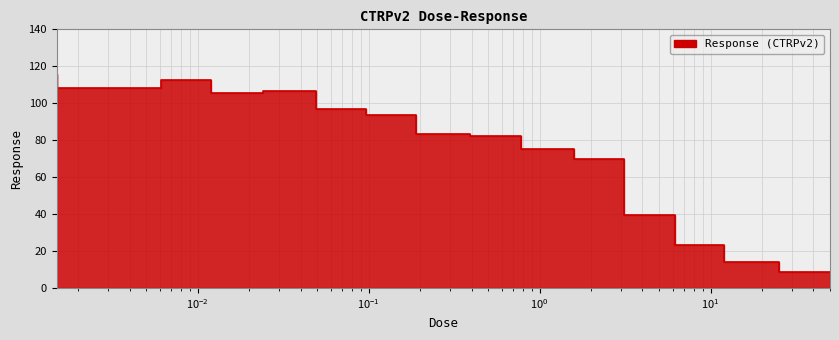

True or false: the data has more than 0 interior local peaks.

True